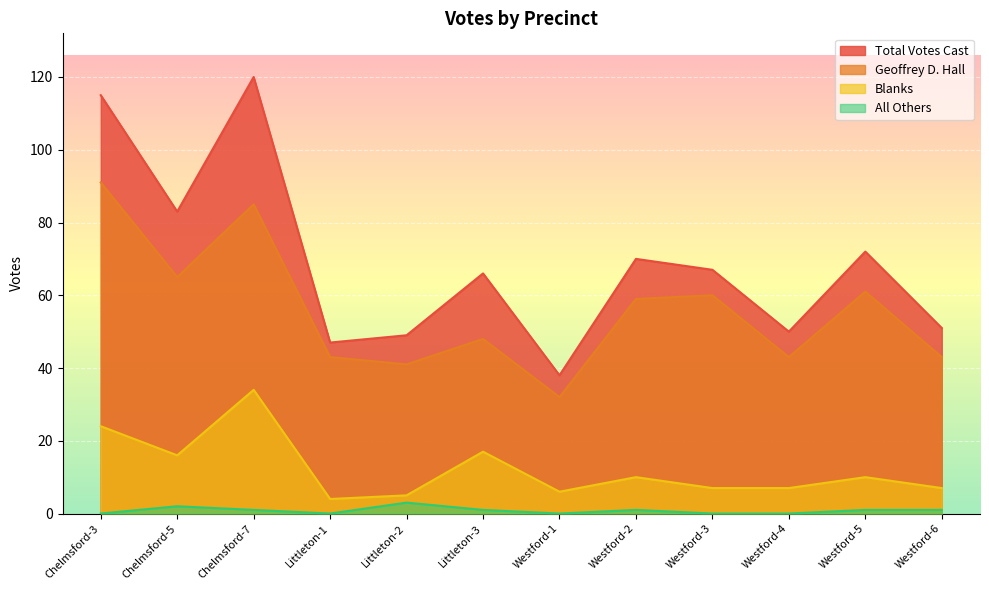

How many positive values does the All Others series have?

7